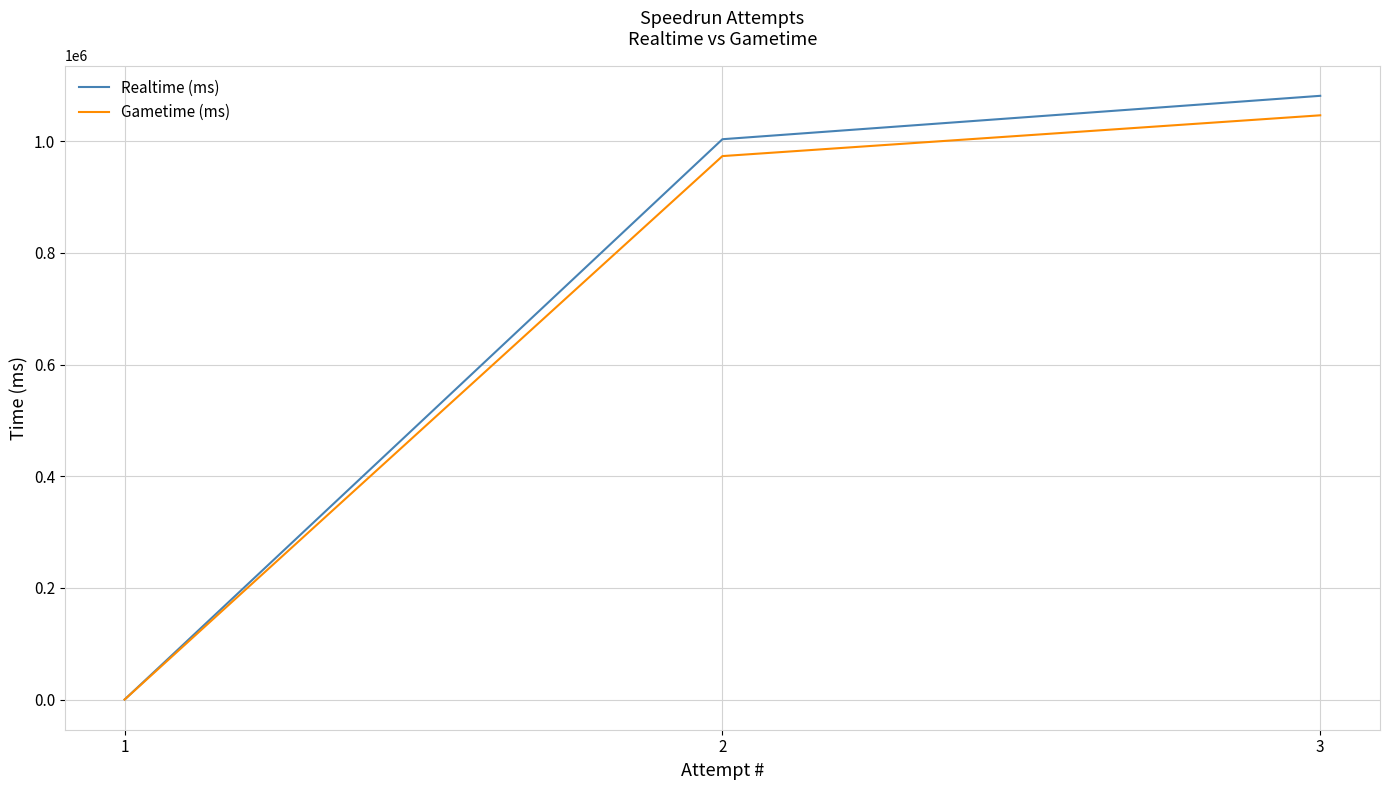

List the labels in order of Realtime (ms) value, smallest first.

1, 2, 3